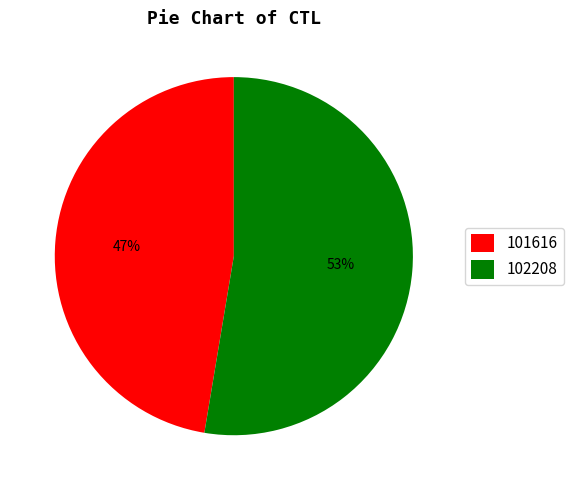

The 101616 slice represents 47% of the pie. True or false?

True